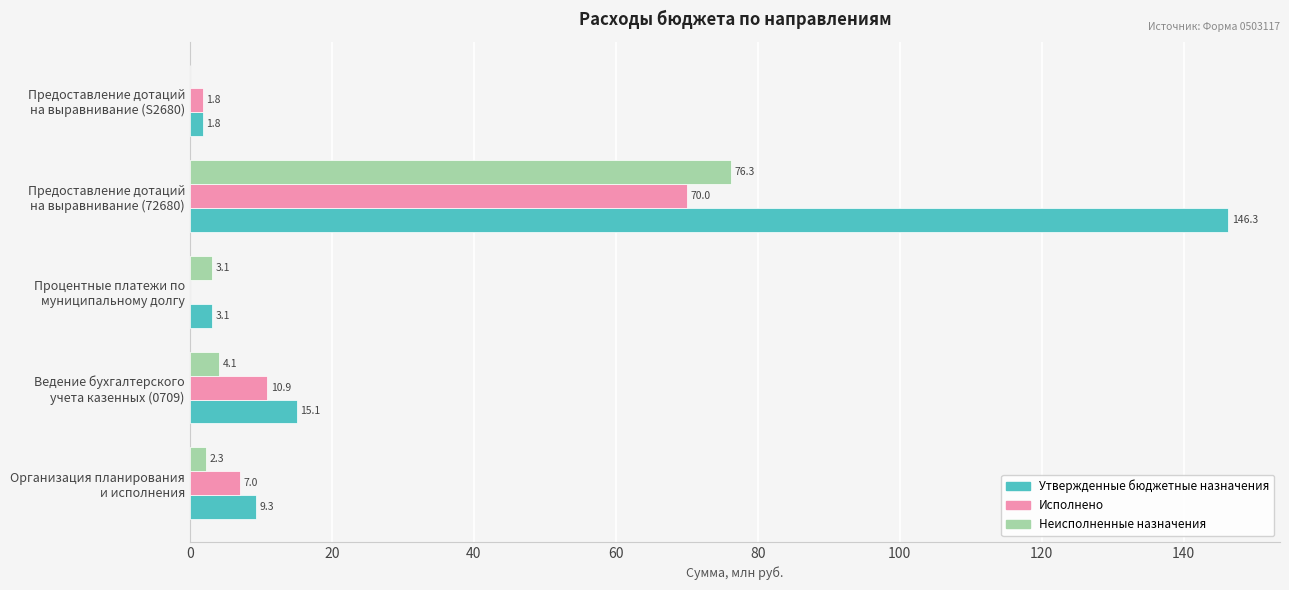

Which series has the largest range (max minus min)?

Утвержденные бюджетные назначения